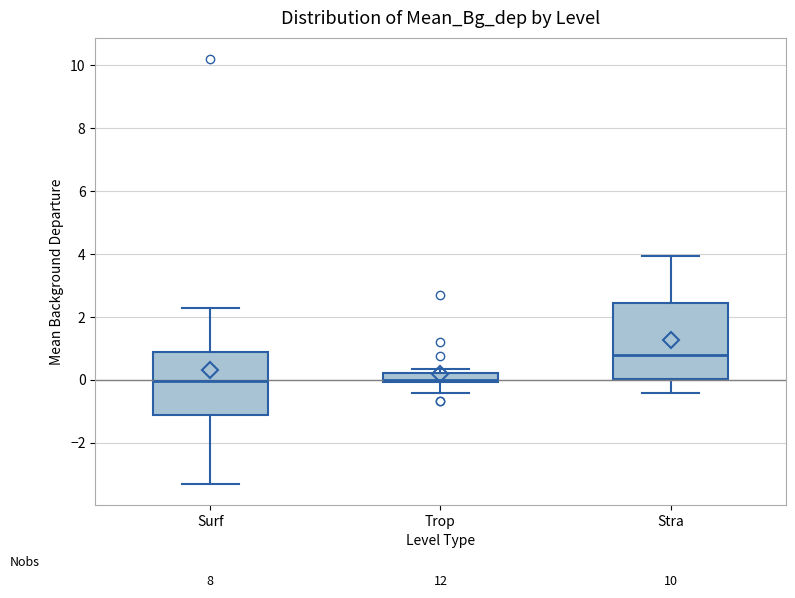

Where does the lower whisker of the box for Stra end on the y-axis? The values are not printed on the chart, so give them approximately, as read against the axis.

-0.4